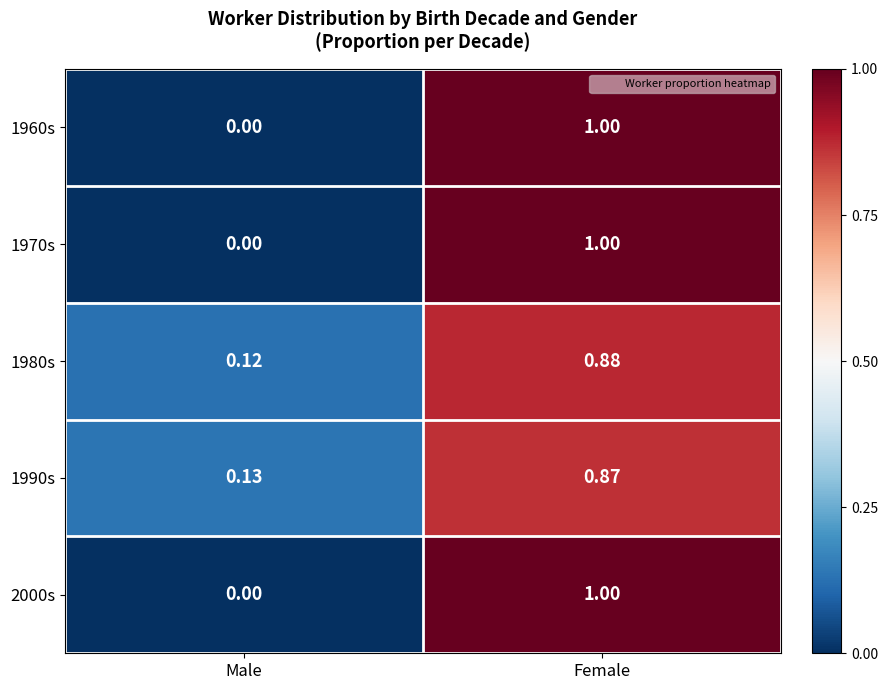

Which category has the highest value in the 1990s series?

Female